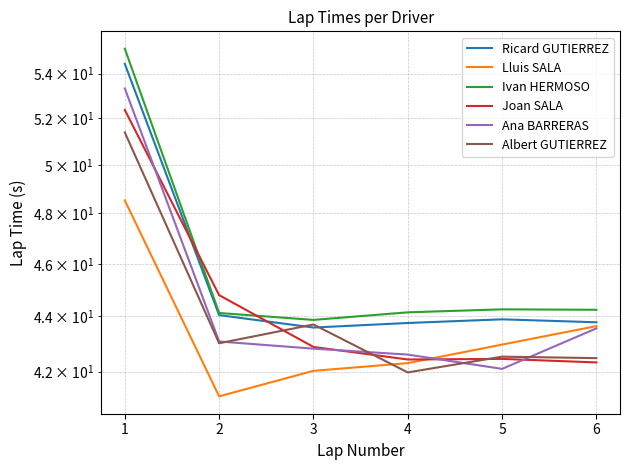

What is the maximum value for Ana BARRERAS?

53.3